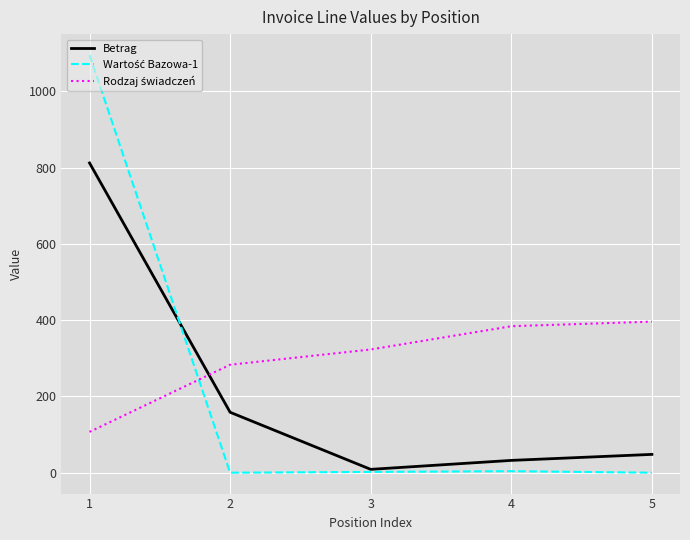

What is the difference between the Betrag values at 1 and 3?

803.2